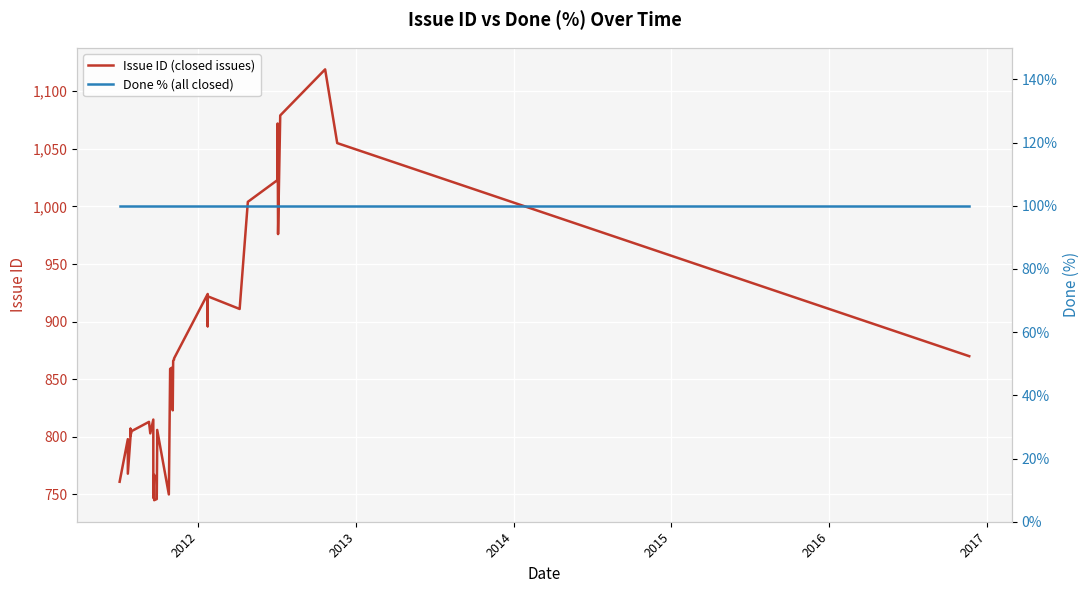

At which category does Issue ID (closed issues) reach its first local peak?

2012